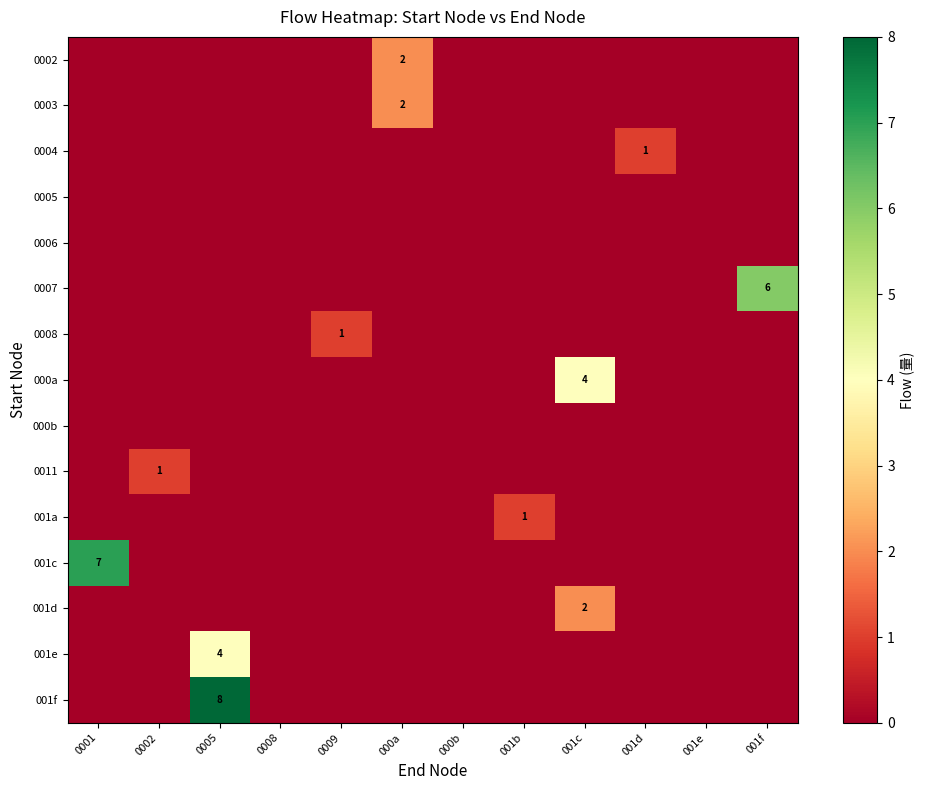

Rank the categories by 001e value from highest to lowest.

0005, 0001, 0002, 0008, 0009, 000a, 000b, 001b, 001c, 001d, 001e, 001f